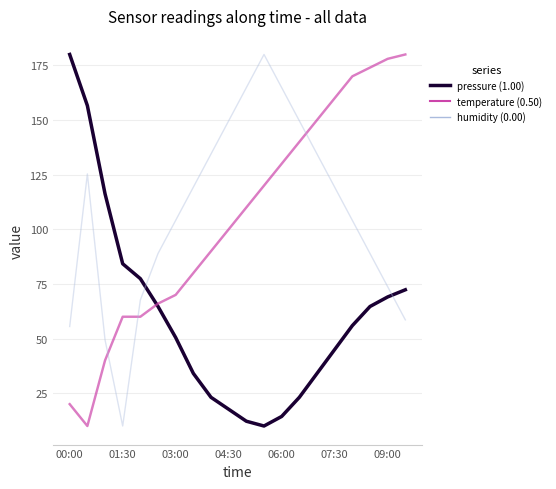

What is the greatest value displayed?

180.0